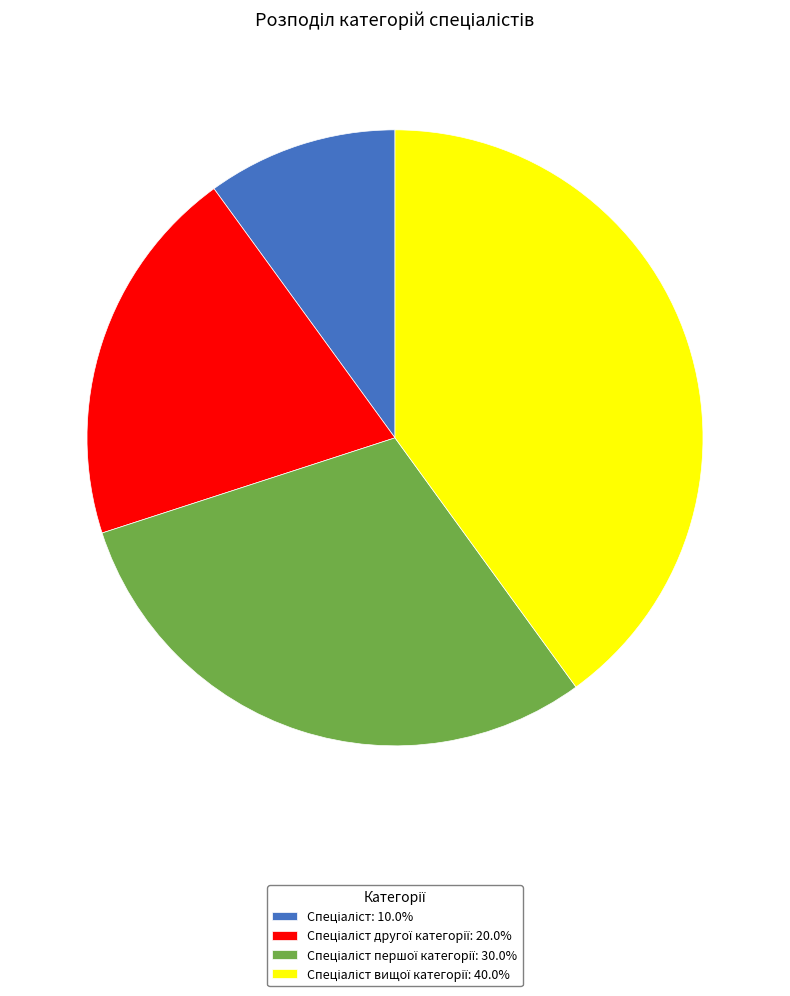

Is there a majority slice in this chart?

No